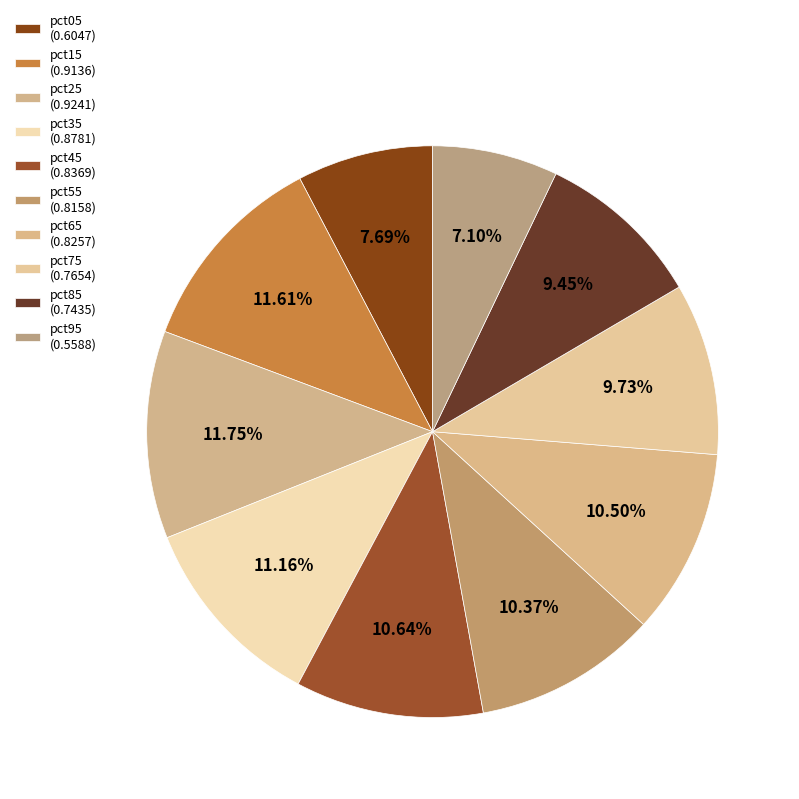

Is pct15 the majority of the pie?

No